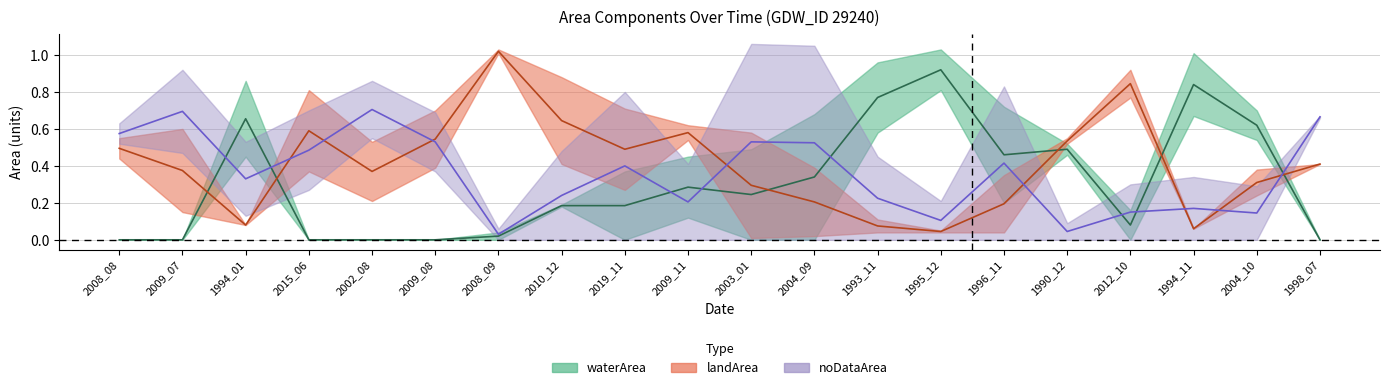

At which category does origlandArea reach its first local peak?

2015_06